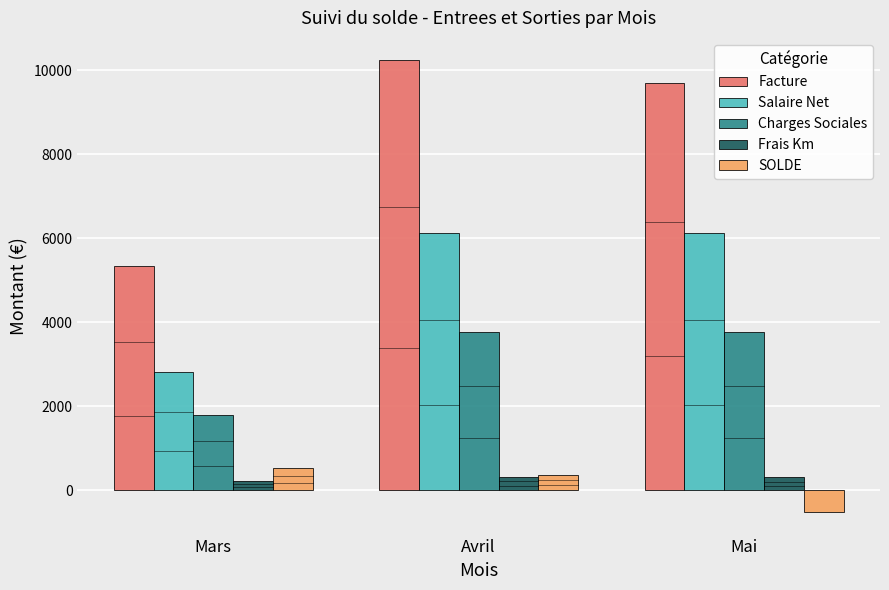

What is the label of the 3rd bar from the right?

Mars